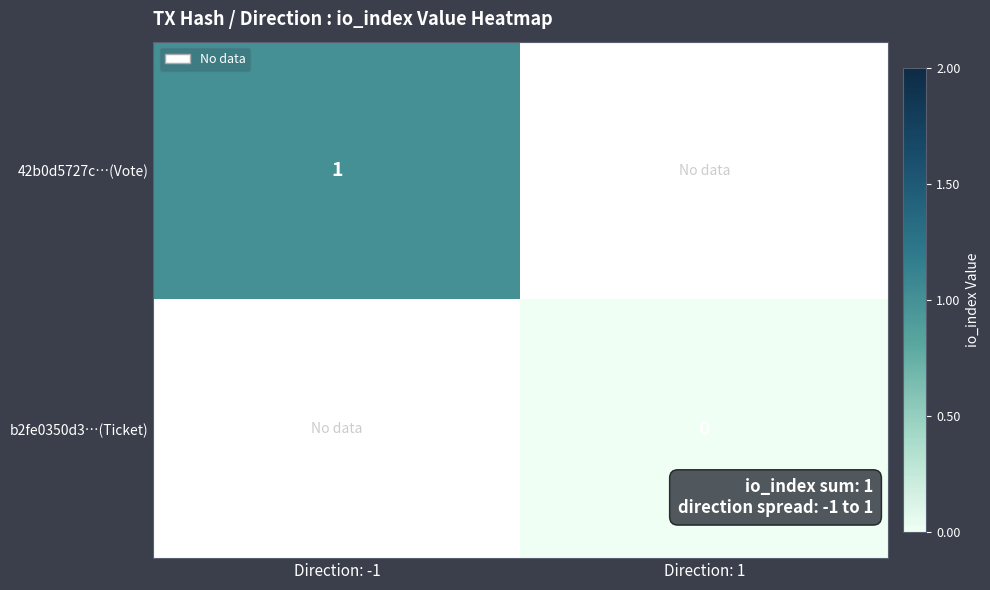

The 42b0d5727c…(Vote) series shows 1 at Direction: -1. True or false?

True